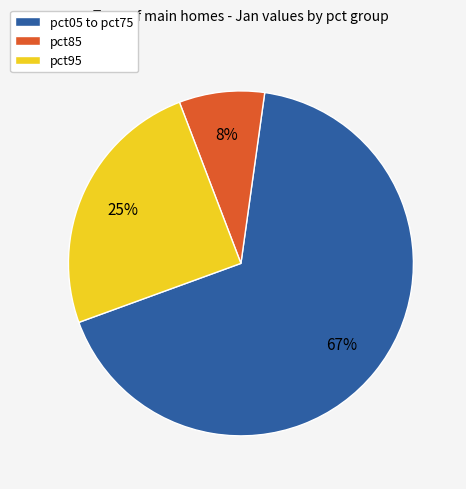

What percentage is the pct85 slice, to the nearest percent?

8%